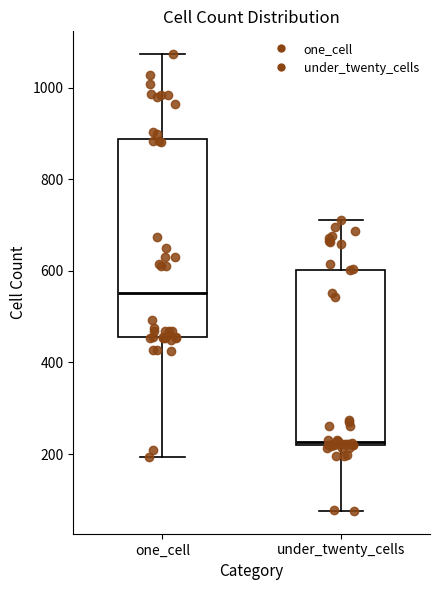

Where does the upper whisker of the box for under_twenty_cells end on the y-axis? The values are not printed on the chart, so give them approximately, as read against the axis.

720